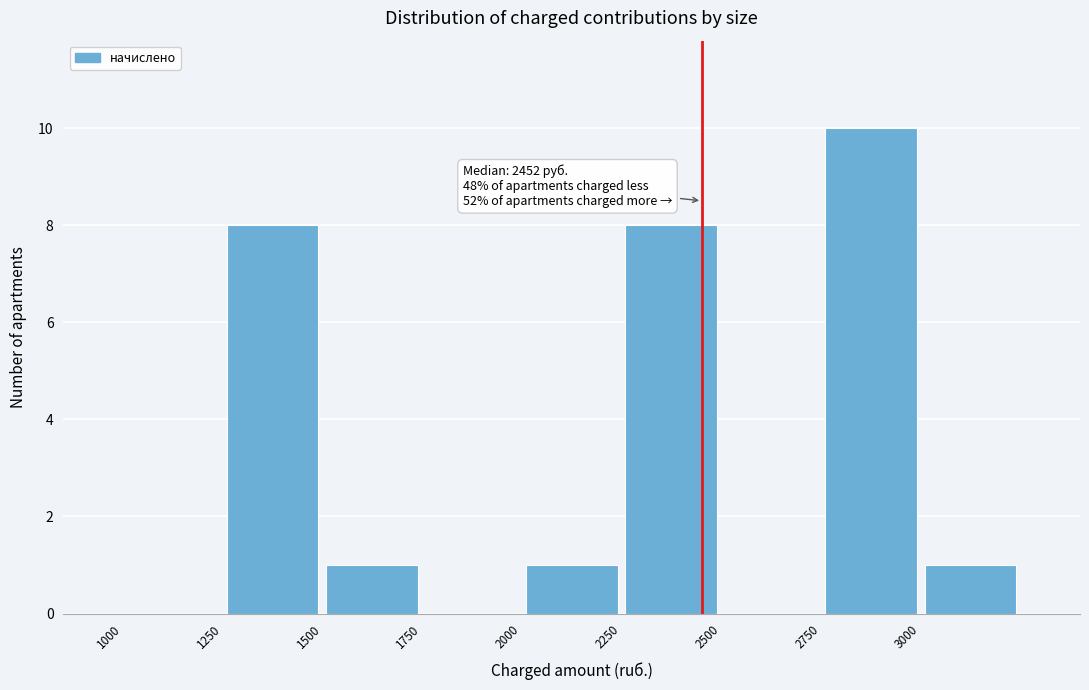

Which range on the x-axis has the tallest bar?

2750 to 3000